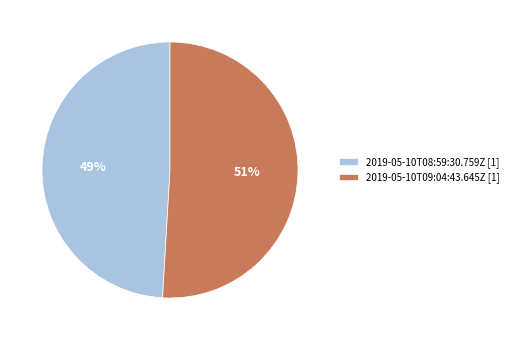

Do 2019-05-10T09:04:43.645Z [1] and 2019-05-10T08:59:30.759Z [1] together represent more than half of the pie?

Yes